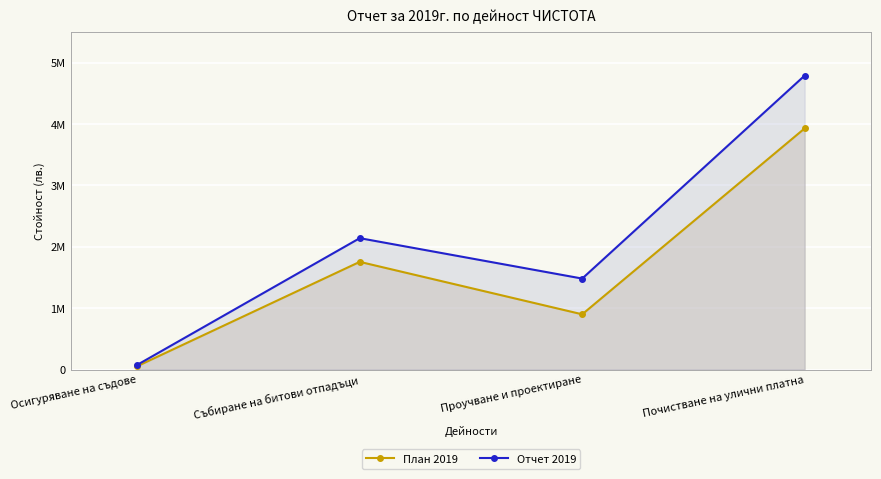

How many series are shown in this chart?

2